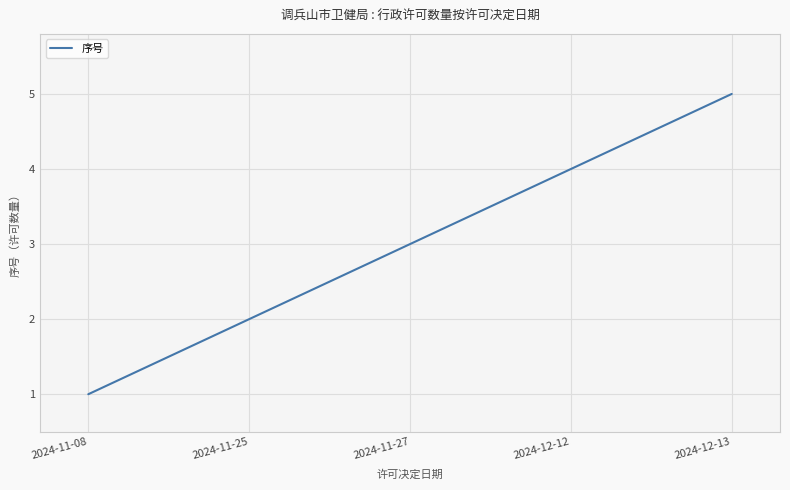

What is the change in value from 2024-11-08 to 2024-12-13?

+4